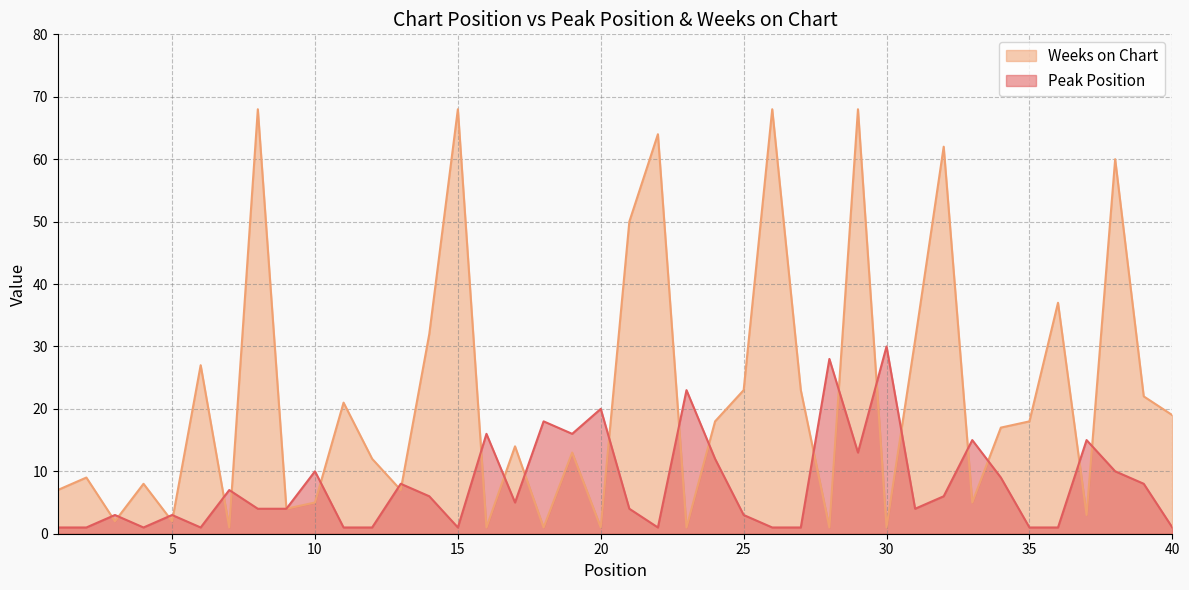

Between 1 and 32, which series saw the biggest shift?

Weeks on Chart